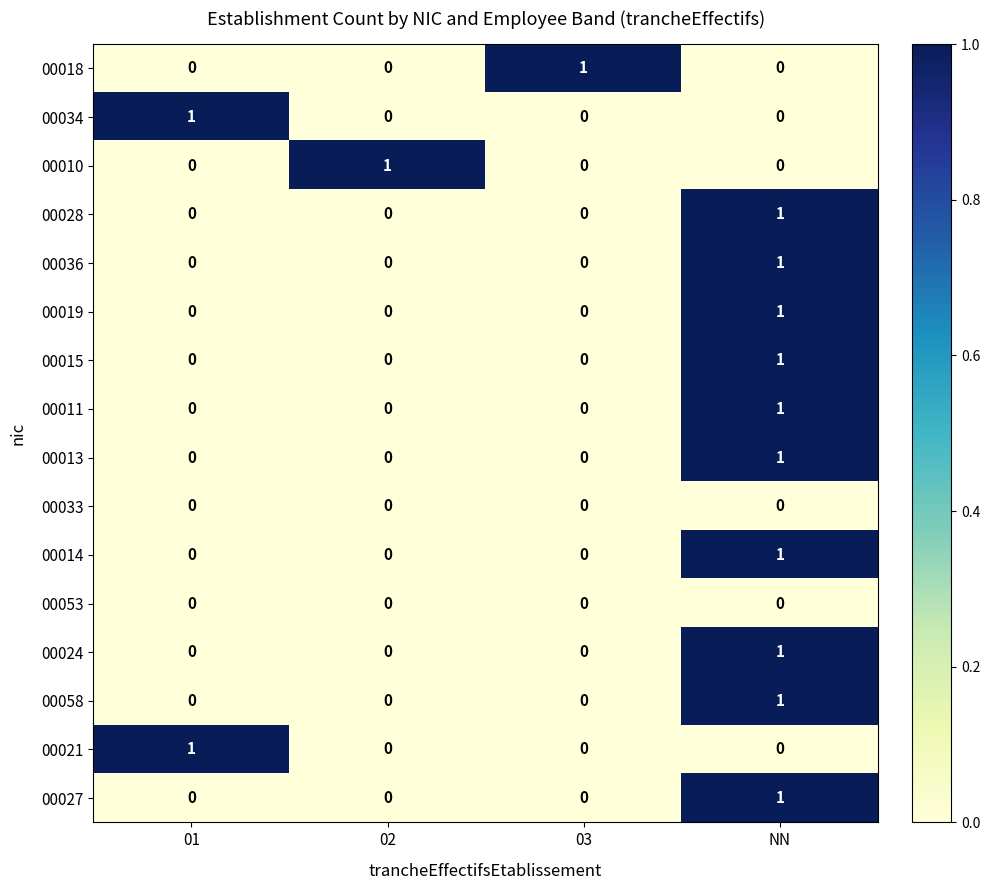

Is the value of 00018 at 03 greater than the value of 00033 at 01?

Yes